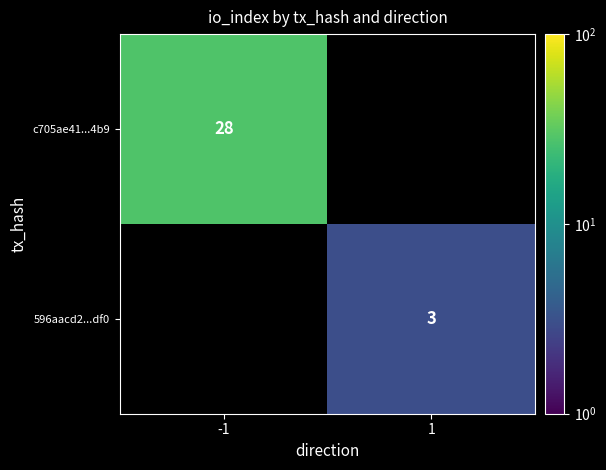

True or false: 596aacd2...df0 has a value of 4 at 1.

False